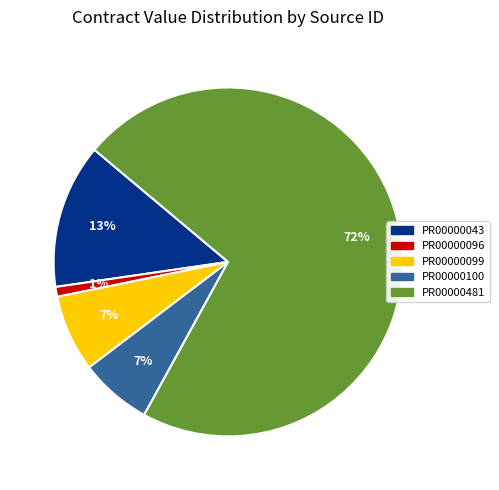

Is PR00000481 the majority of the pie?

Yes